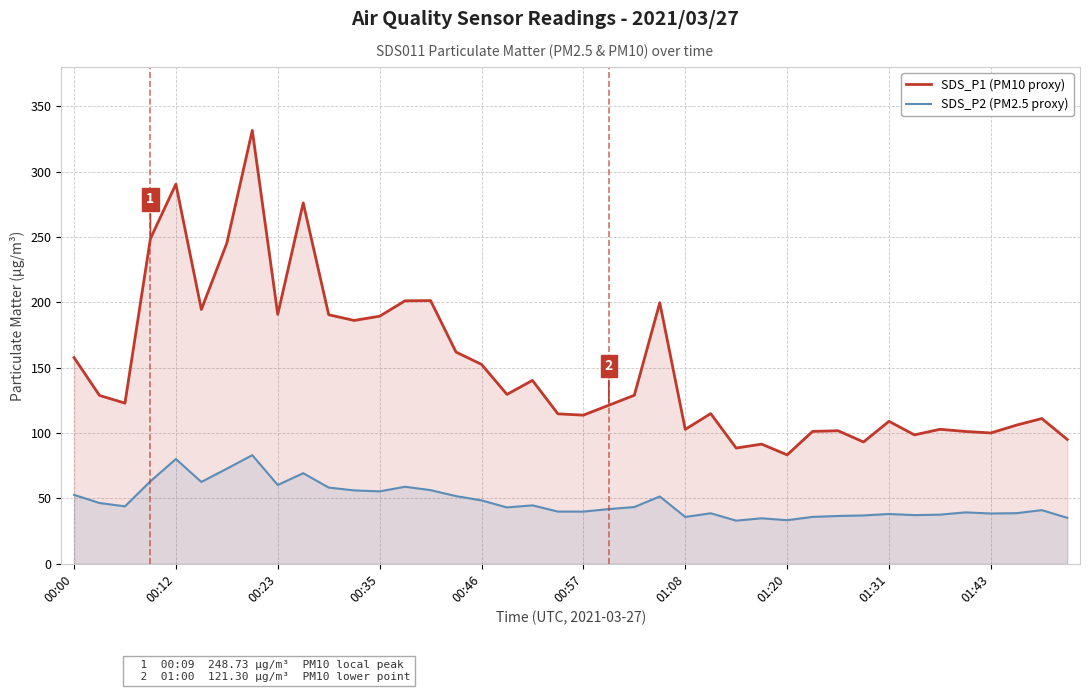

Reading left to right, extract all data points from this chart.

SDS_P1 (PM10): 157.7	128.8	122.9	248.7	290.4	194.5	245.3	331.5	190.8	276.1	190.5	186.1	189.4	201.2	201.3	161.9	152.5	129.6	140.3	114.7	113.7	121.3	128.9	199.7	102.8	114.9	88.5	91.5	83.3	101.3	101.8	93.2	109.0	98.6	102.9	101.2	100.1	106.0	111.1	95.1
SDS_P2 (PM2.5): 52.7	46.5	43.9	63.1	80.1	62.6	72.7	83.1	60.3	69.3	58.3	56.1	55.4	58.9	56.3	51.8	48.5	43.1	44.7	39.9	39.9	41.8	43.4	51.5	35.8	38.6	33.0	34.8	33.3	35.9	36.6	37.0	38.1	37.2	37.6	39.3	38.5	38.7	41.0	35.2